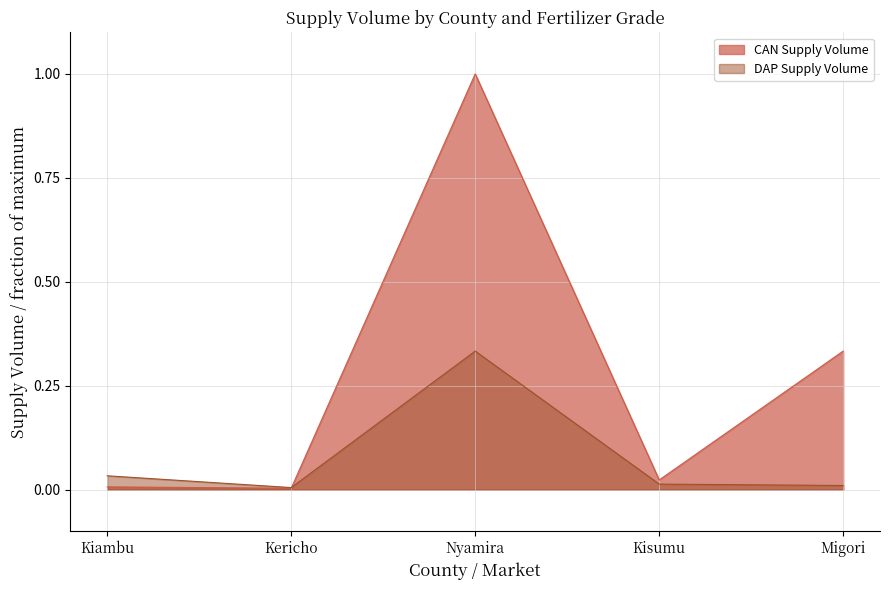

How many lines are shown in the chart?

2